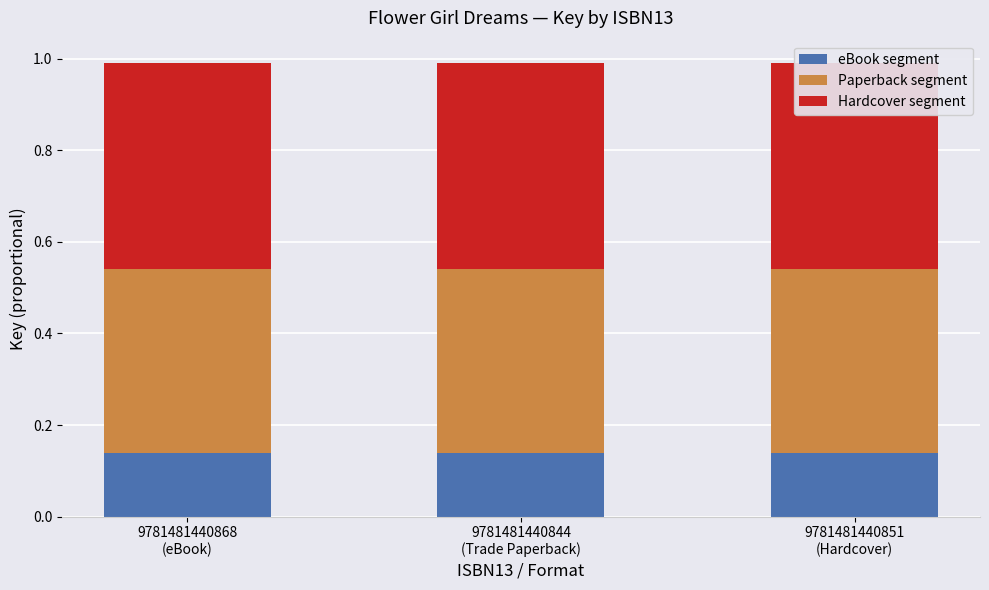

Which series has the largest total across all categories?

Hardcover segment